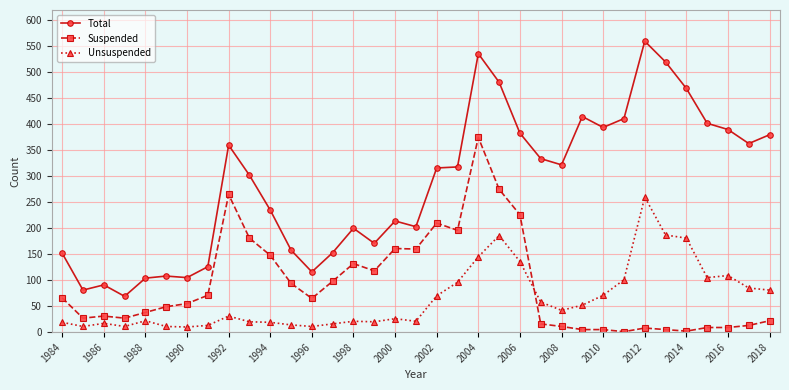

What is the minimum value for Total?

69